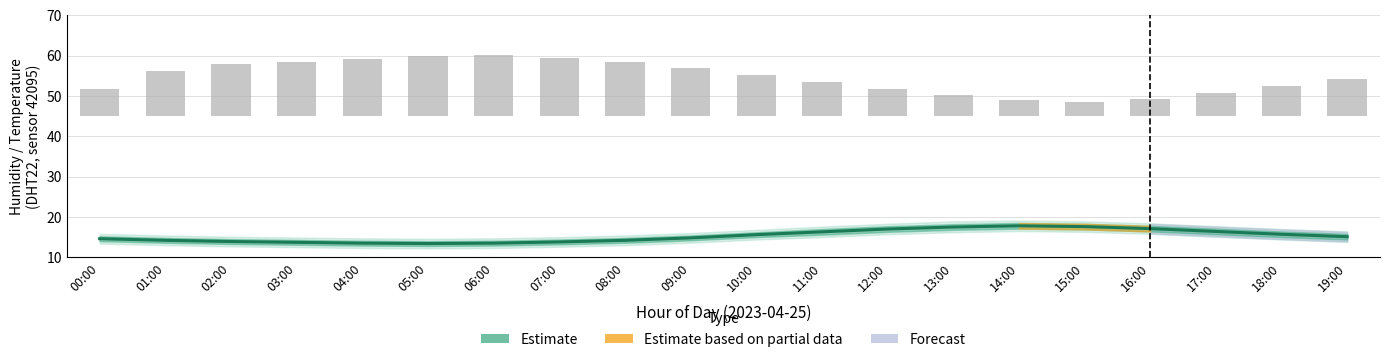

What is the label of the 4th bar from the left?

03:00